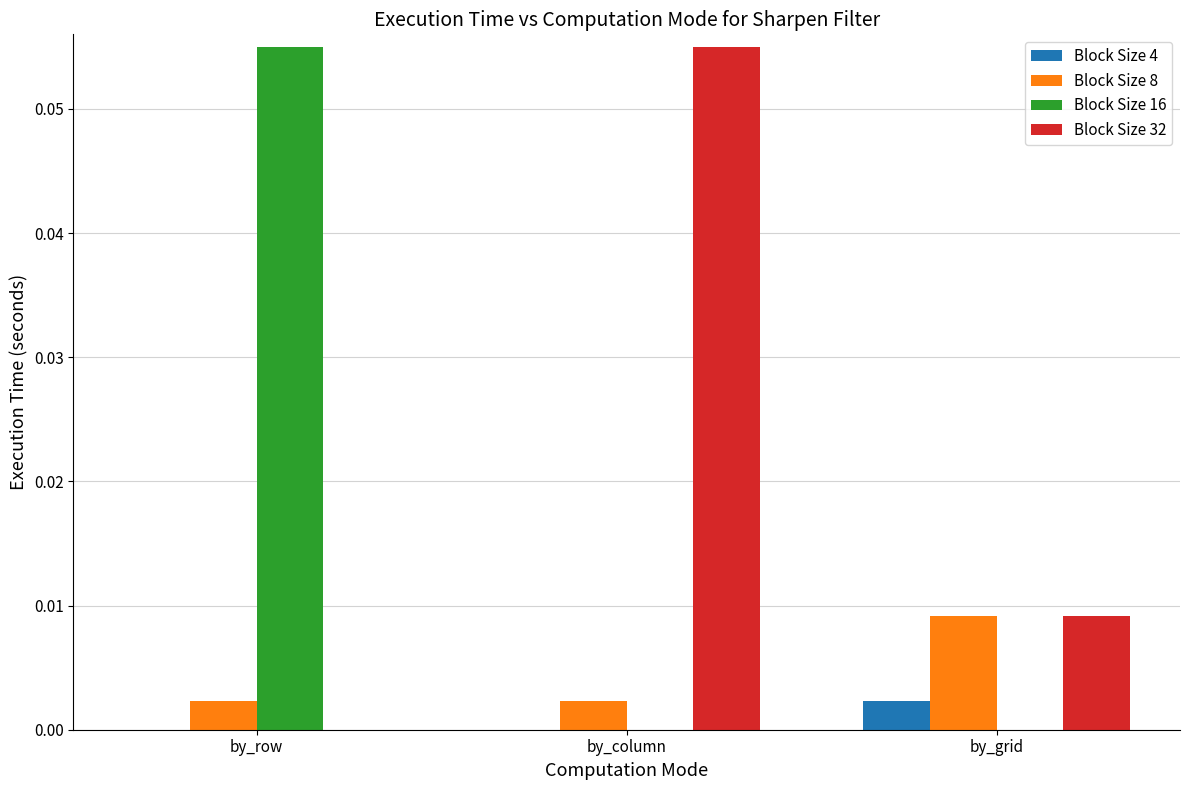

Is it true that Block Size 4 equals 0.0 at by_grid?

True